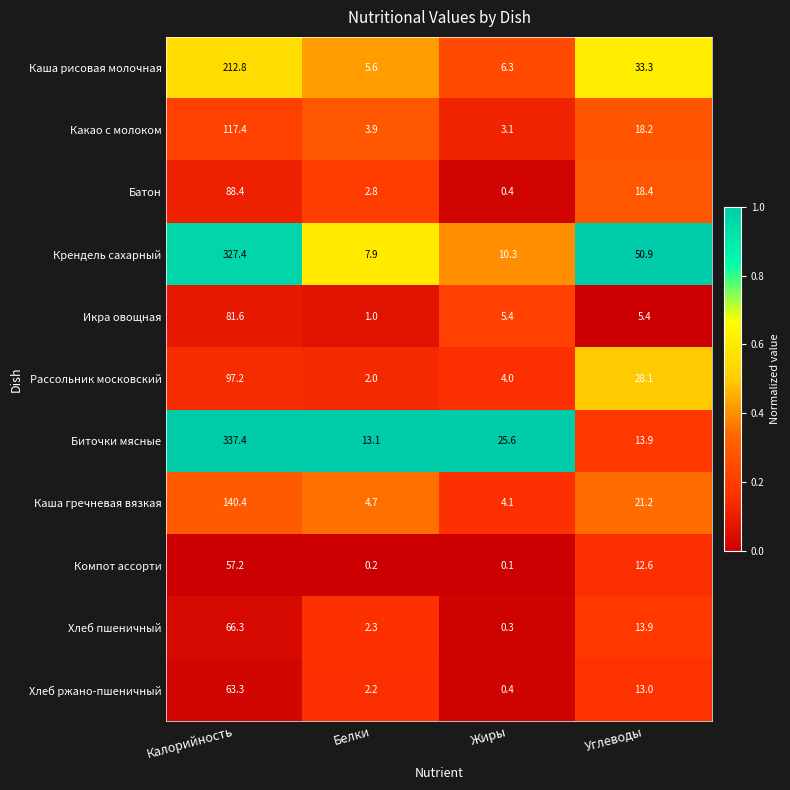

Which series has the largest total across all categories?

Крендель сахарный